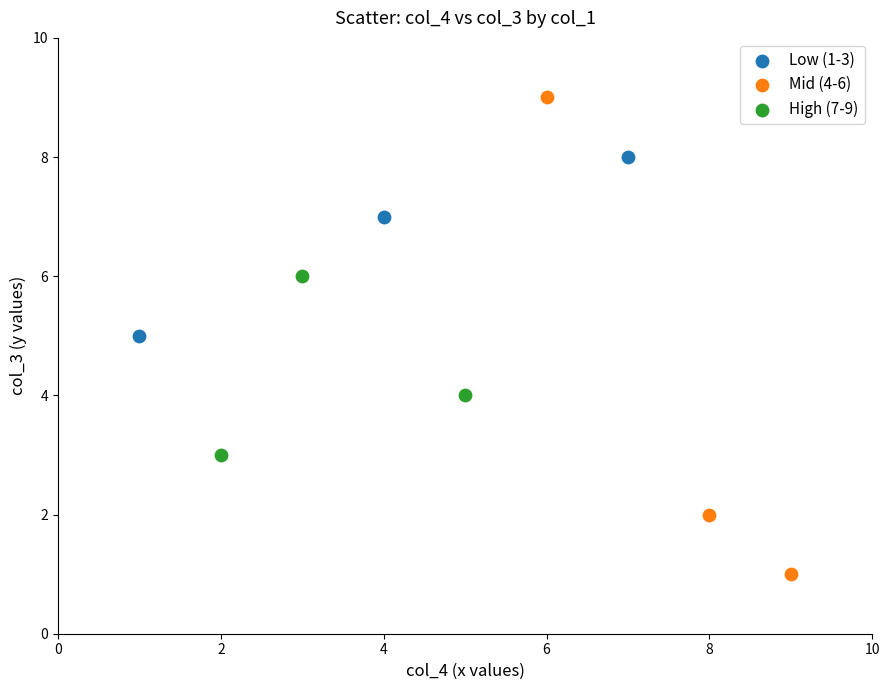

Which series has the widest spread of Y values?

Mid (4-6)